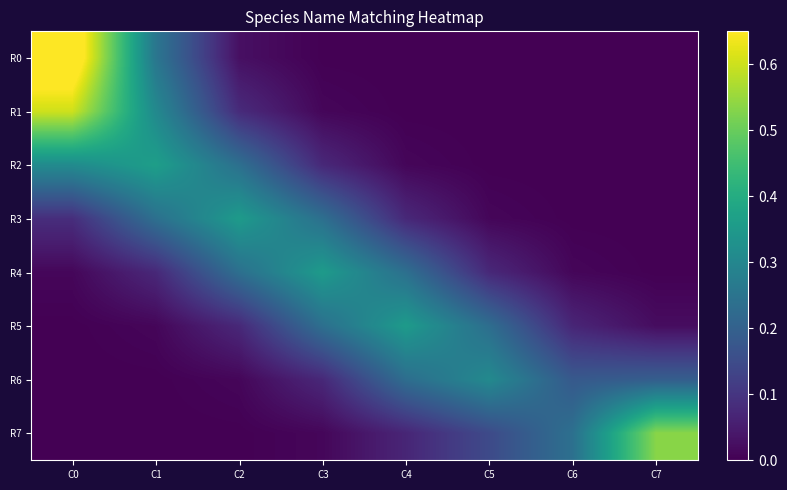

At which category is the sum across all series the highest?

C0